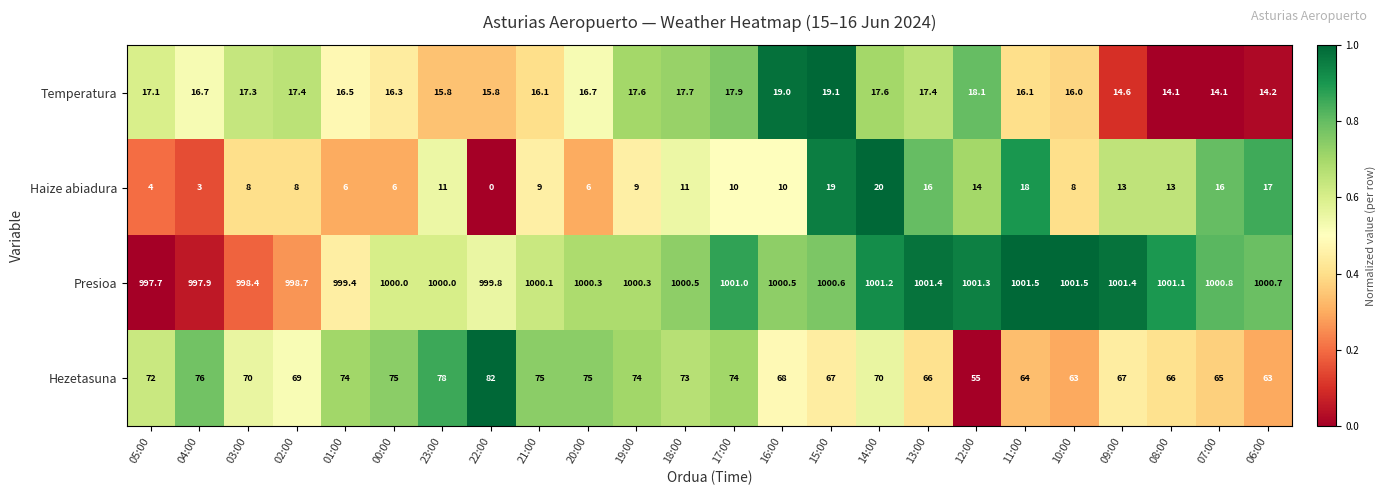

What value does the Presioa series have at 13:00?

1001.4